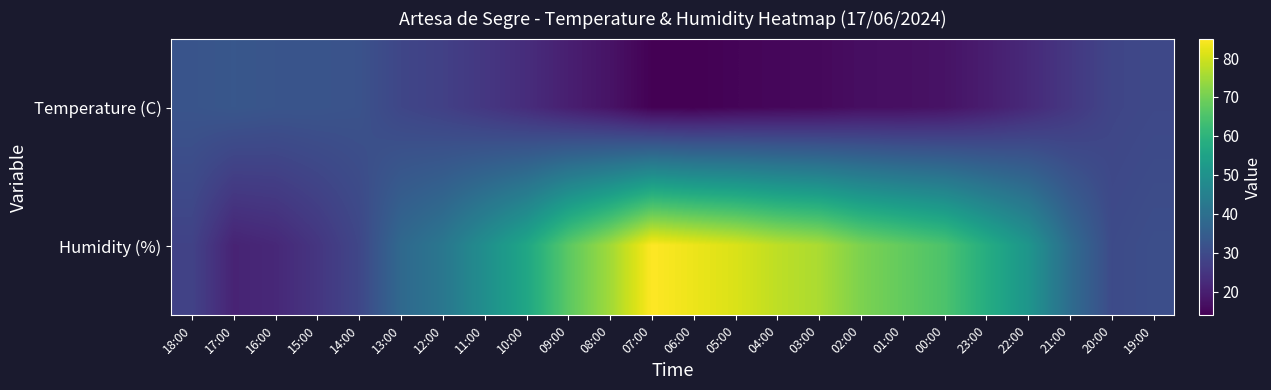

Where is Humidity (%) nearest to the value 53?

22:00